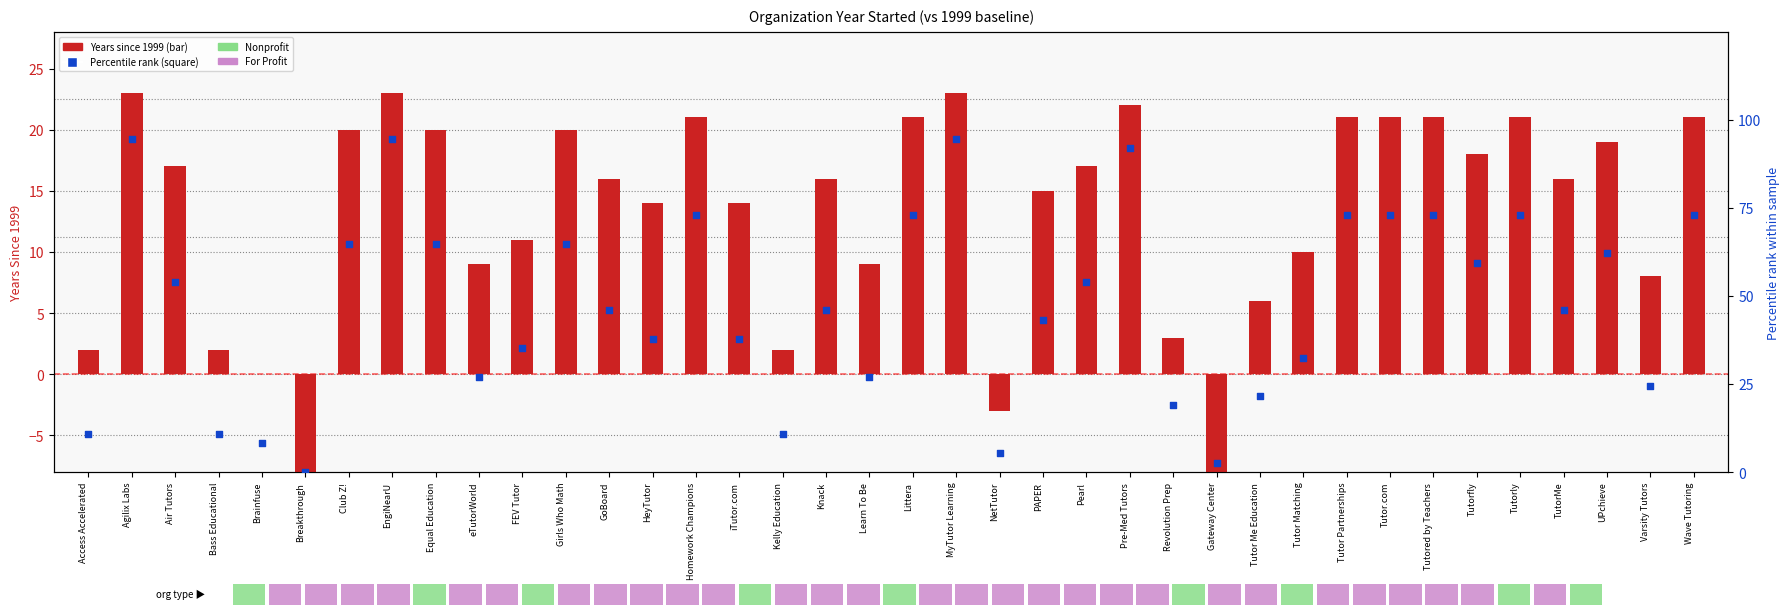

What is the total value across all series at UPchieve?

81.2